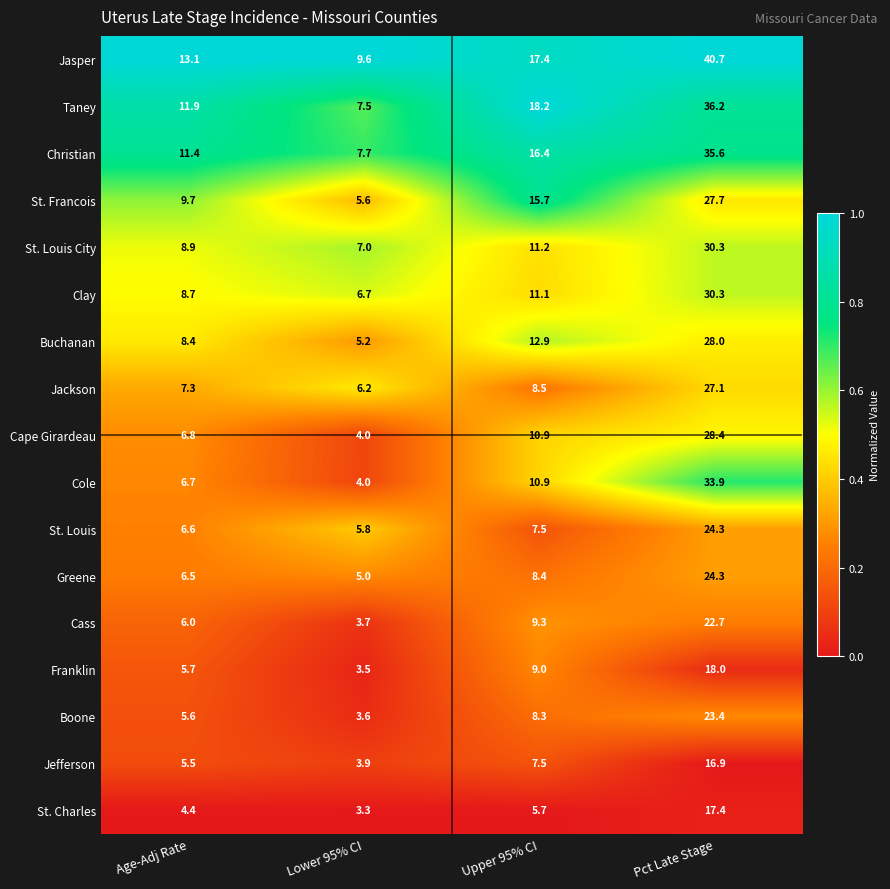

Is it true that Cole equals 21.1 at Pct Late Stage?

False